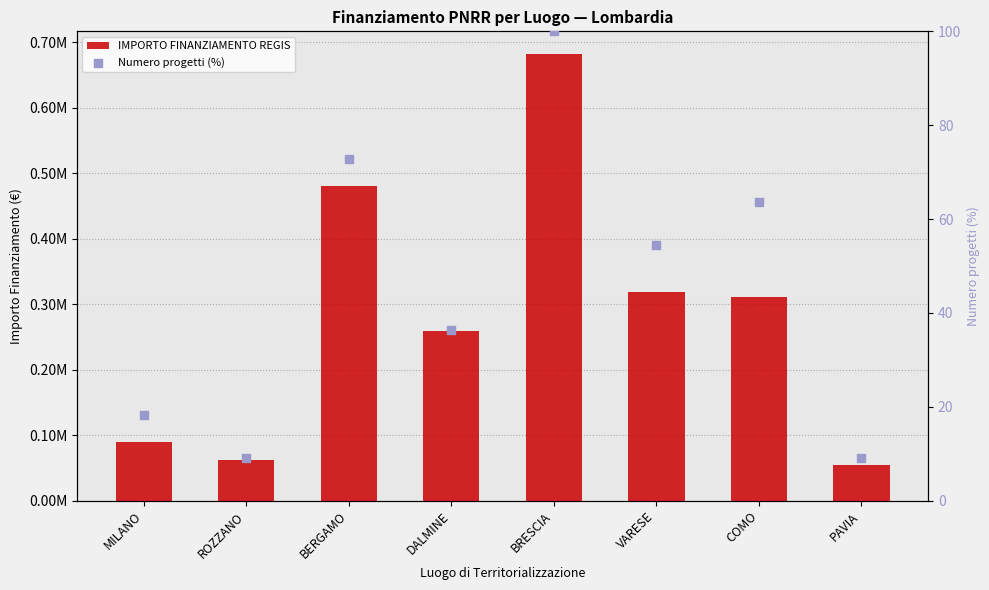

Which series has the largest total across all categories?

IMPORTO FINANZIAMENTO REGIS